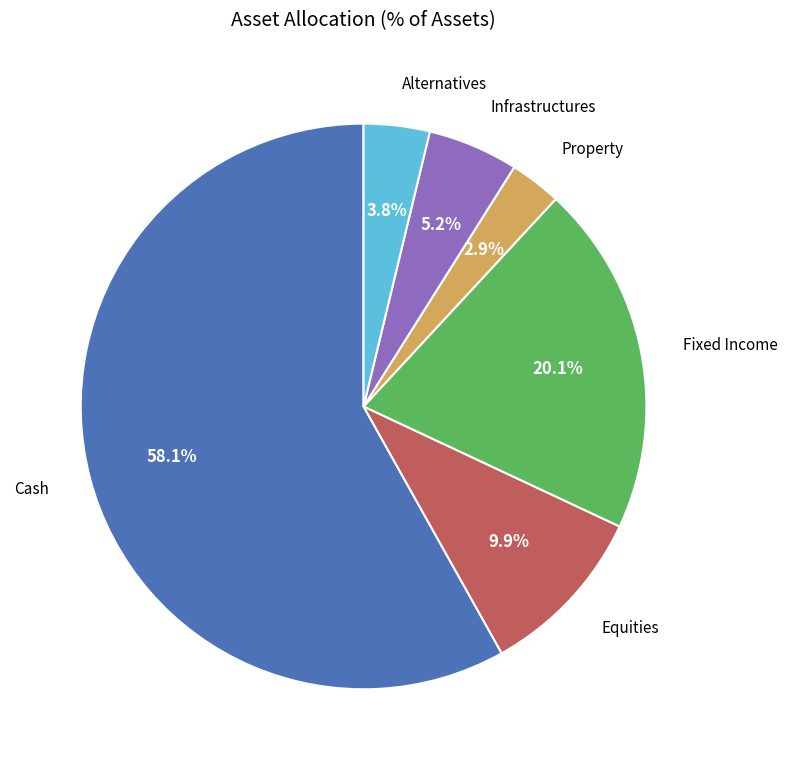

Which slice is the largest?

Cash